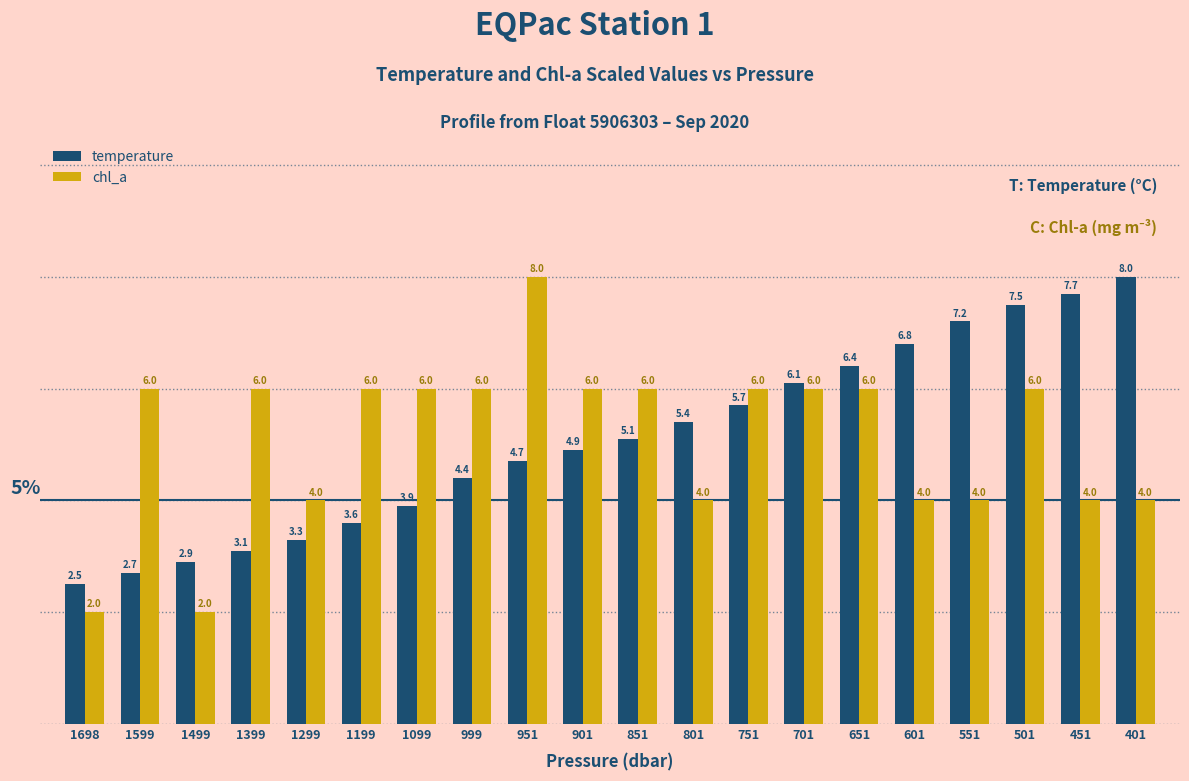

At which category is the sum across all series the highest?

501